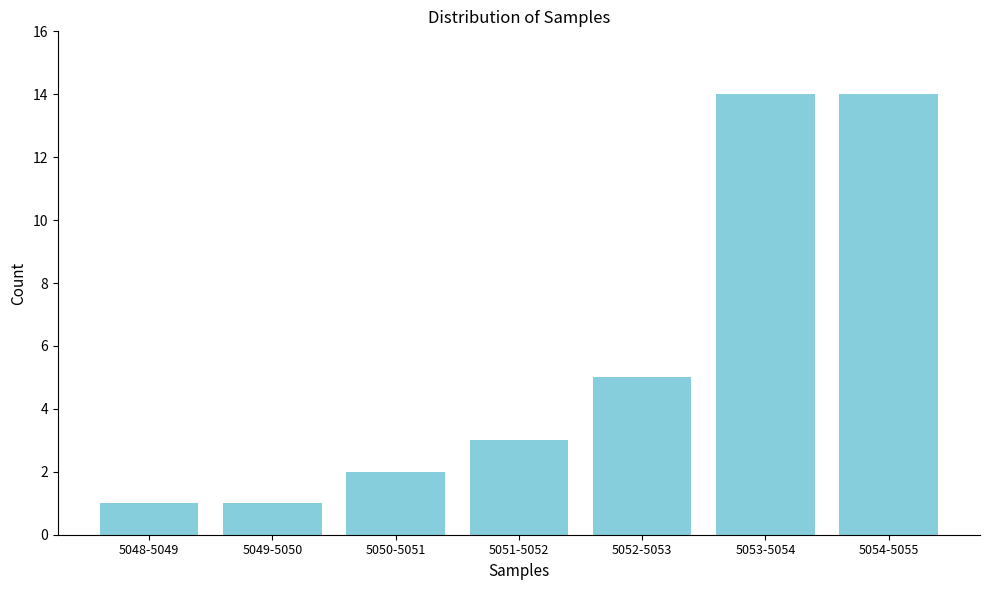

Reading left to right, list all the values displayed in this chart.

5048-5049=1	5049-5050=1	5050-5051=2	5051-5052=3	5052-5053=5	5053-5054=14	5054-5055=14